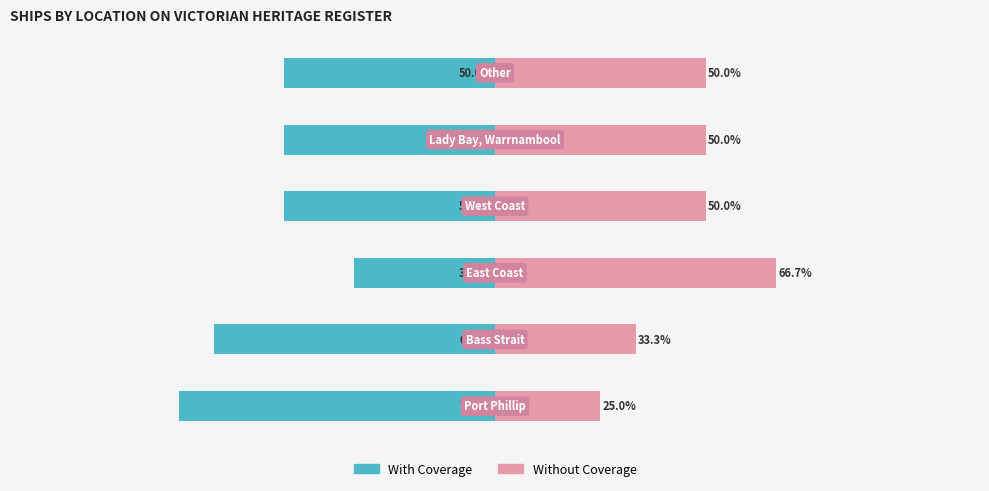

What is the smallest value displayed?

-75.0